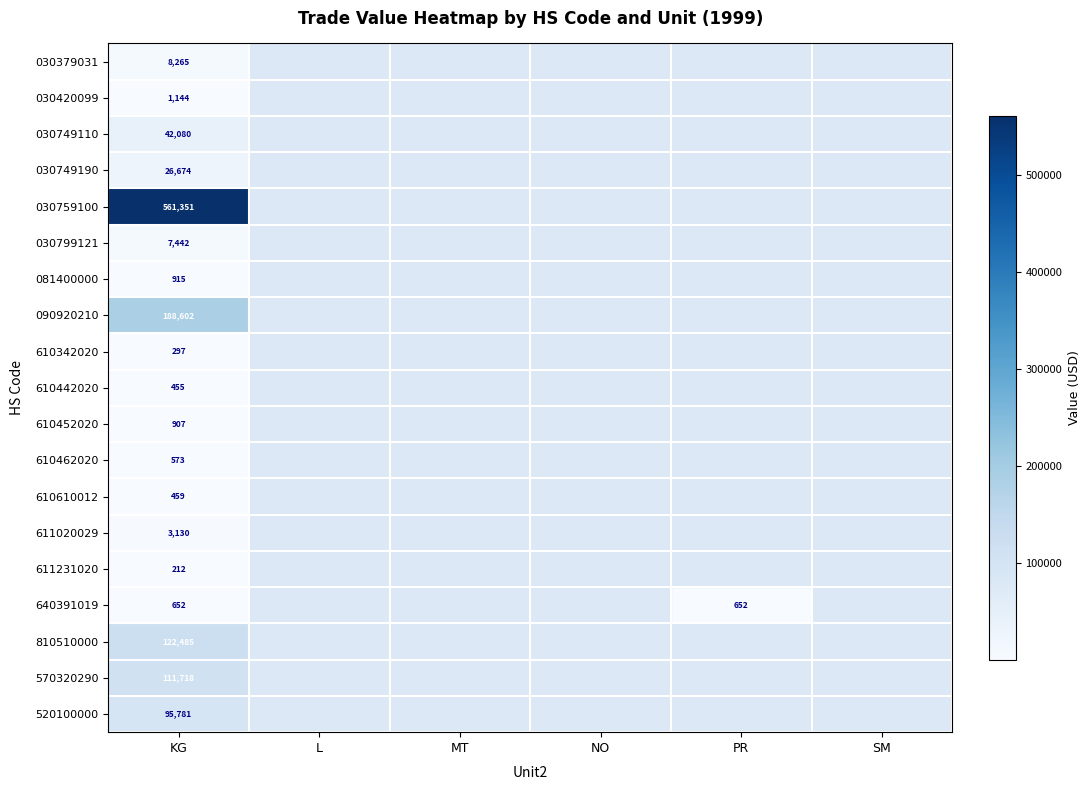

The value of 081400000 at KG is 915. True or false?

True